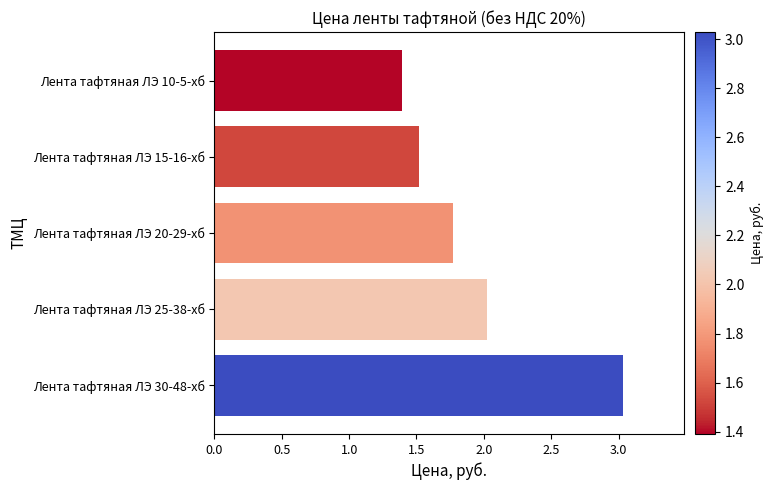

What is the sum of the values at Лента тафтяная ЛЭ 10-5-хб and Лента тафтяная ЛЭ 25-38-хб?

3.4